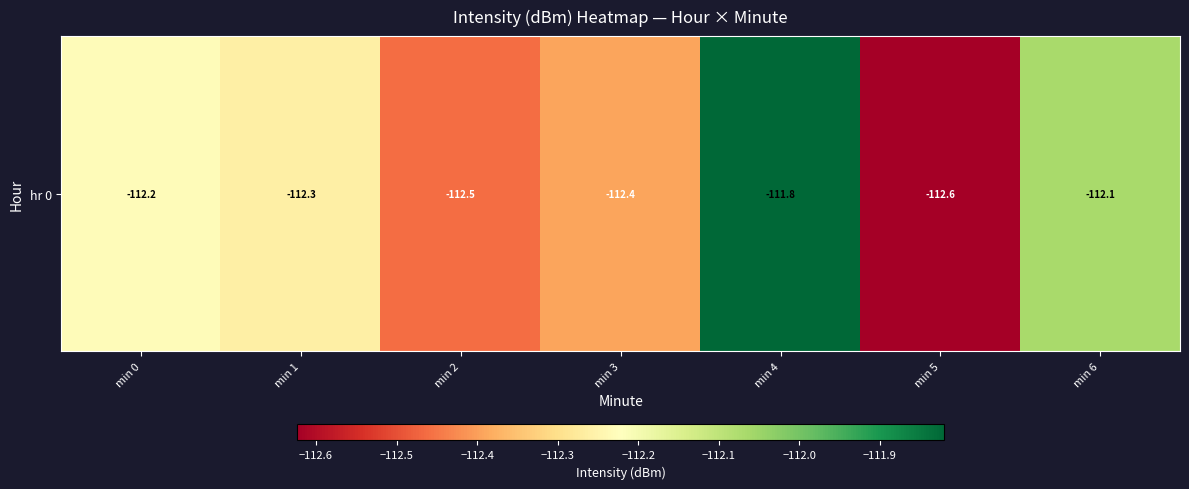

Which has a higher value, min 5 or min 4?

min 4